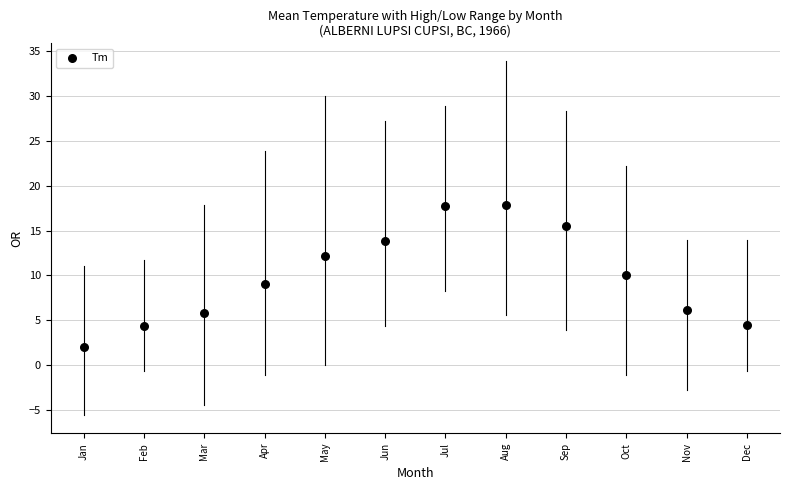

What is the range of Y values (max minus min)?

15.9